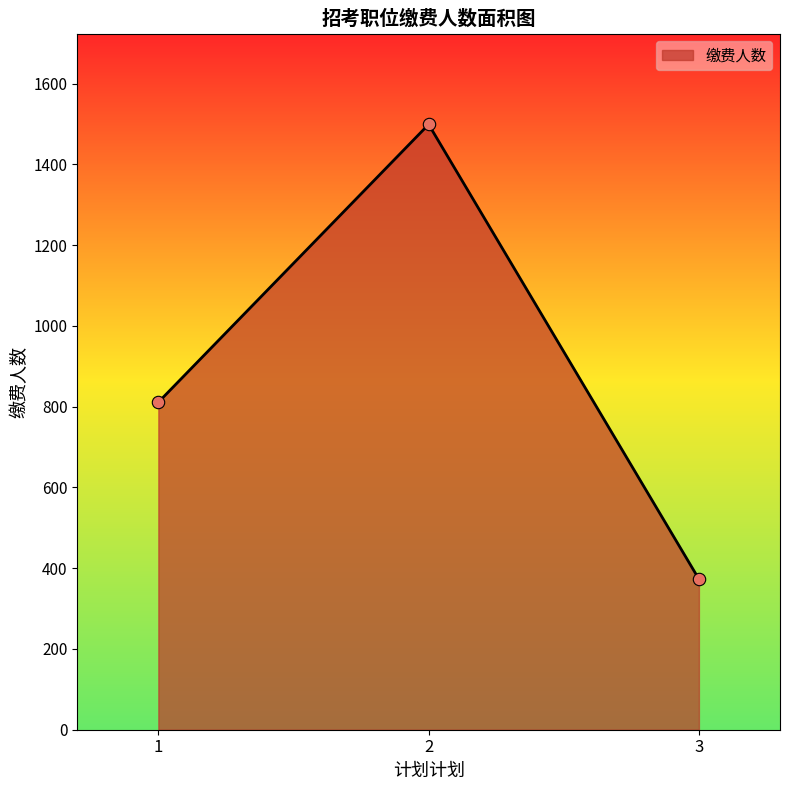

What is the change in value from 1 to 2?

+688